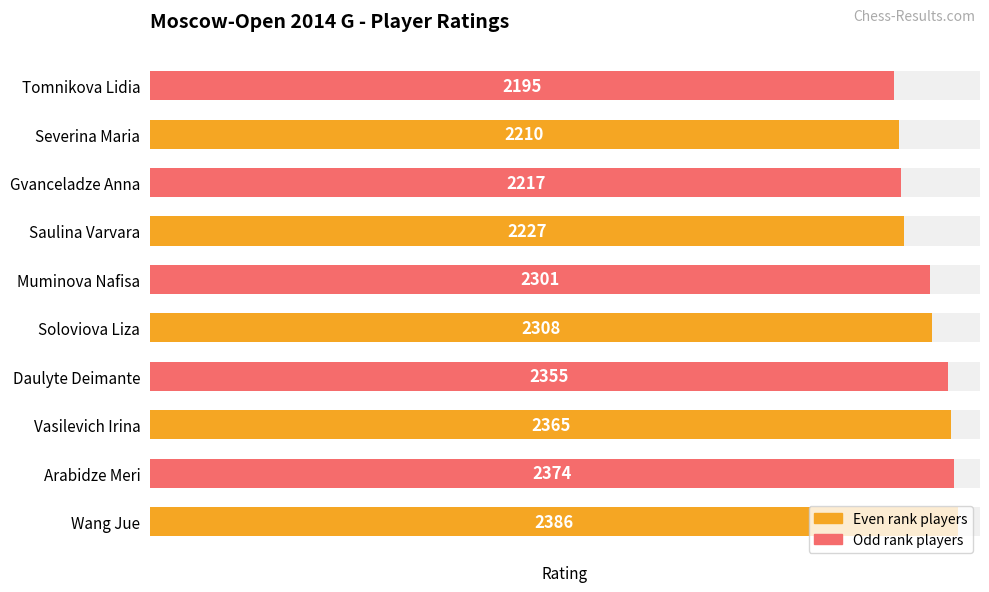

The chart shows a value of 889 at Tomnikova Lidia. True or false?

False